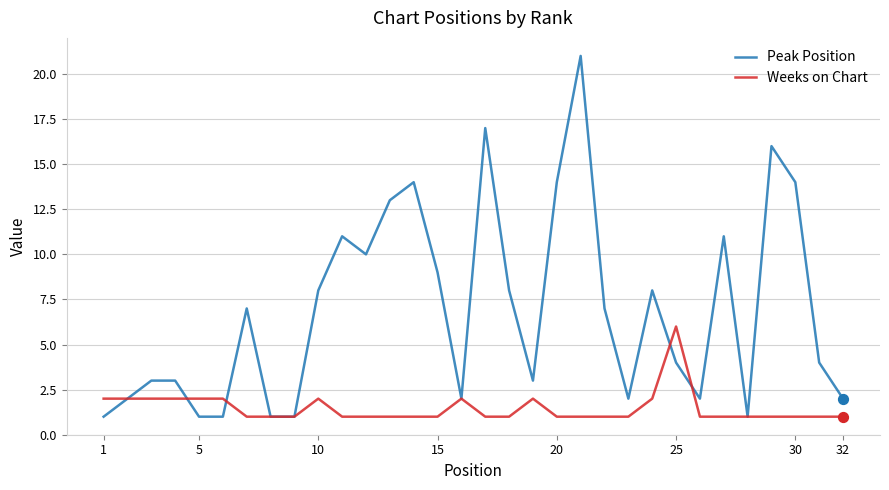

Which series has the widest spread of values?

Peak Position